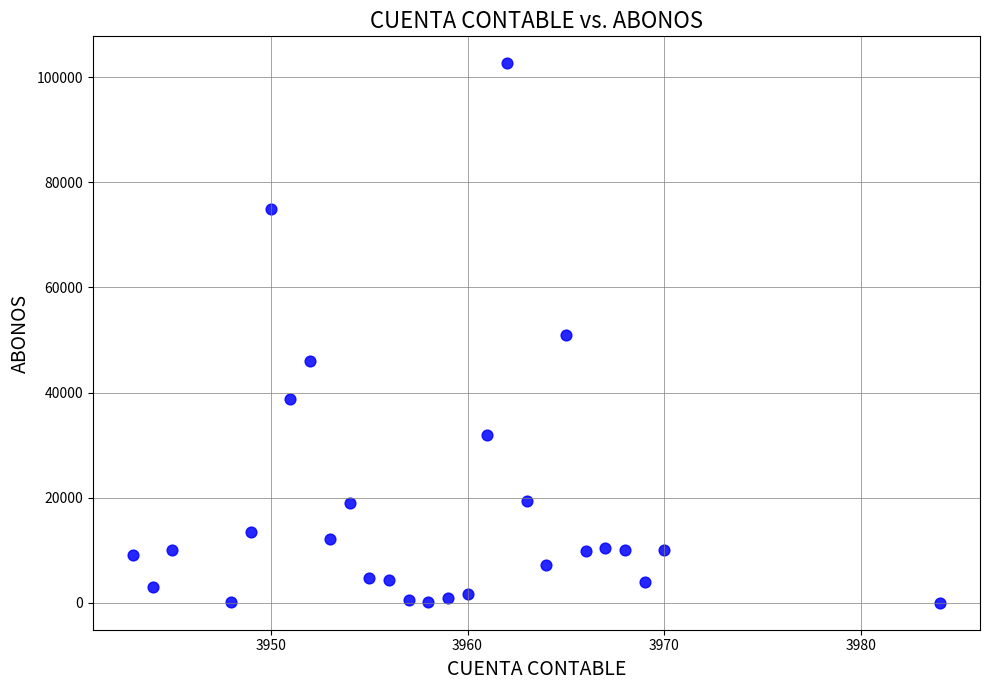

What is the range of X values (max minus min)?

41.0